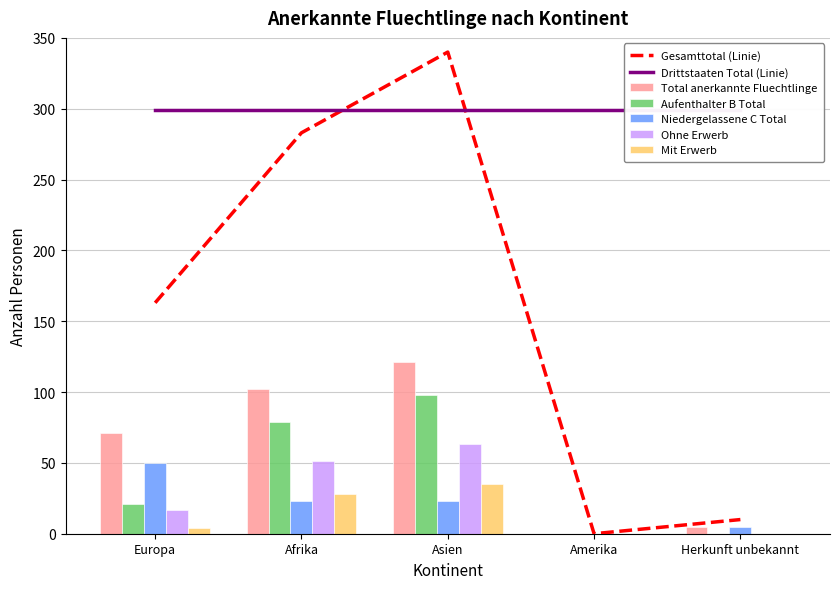

How many positive values does the Niedergelassene C Total series have?

4